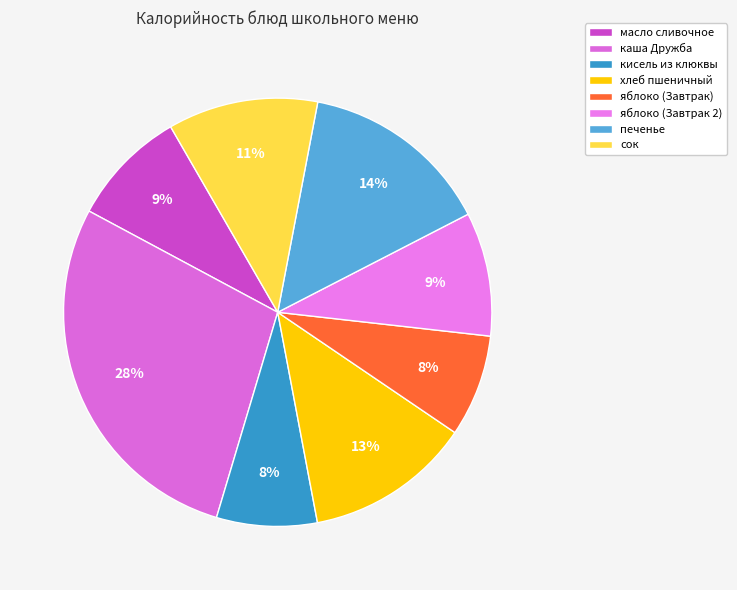

To the nearest percent, what is the difference between the largest and smallest slice percentages?

21%